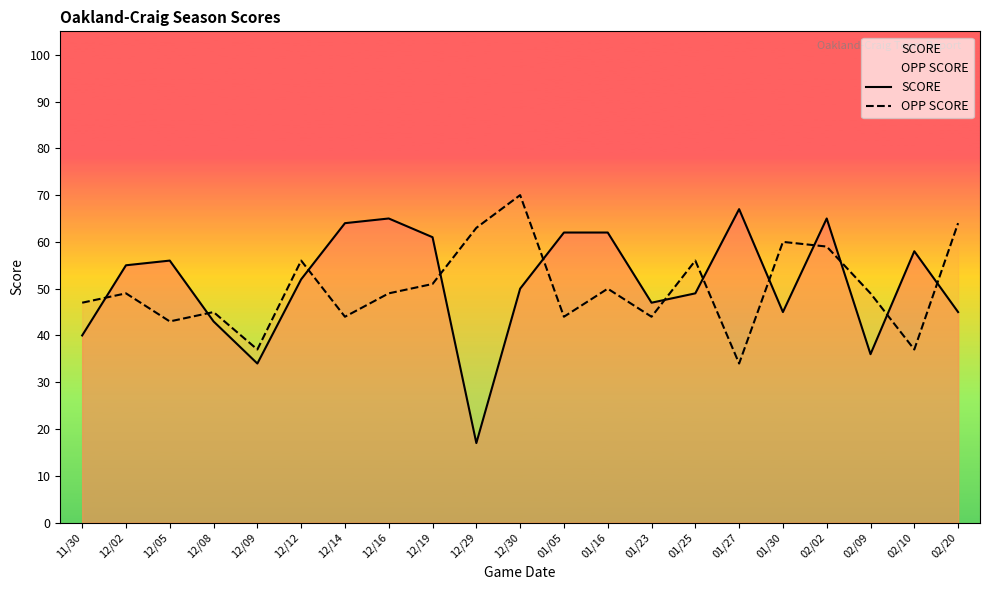

Where does the OPP SCORE series first go above 49?

12/12